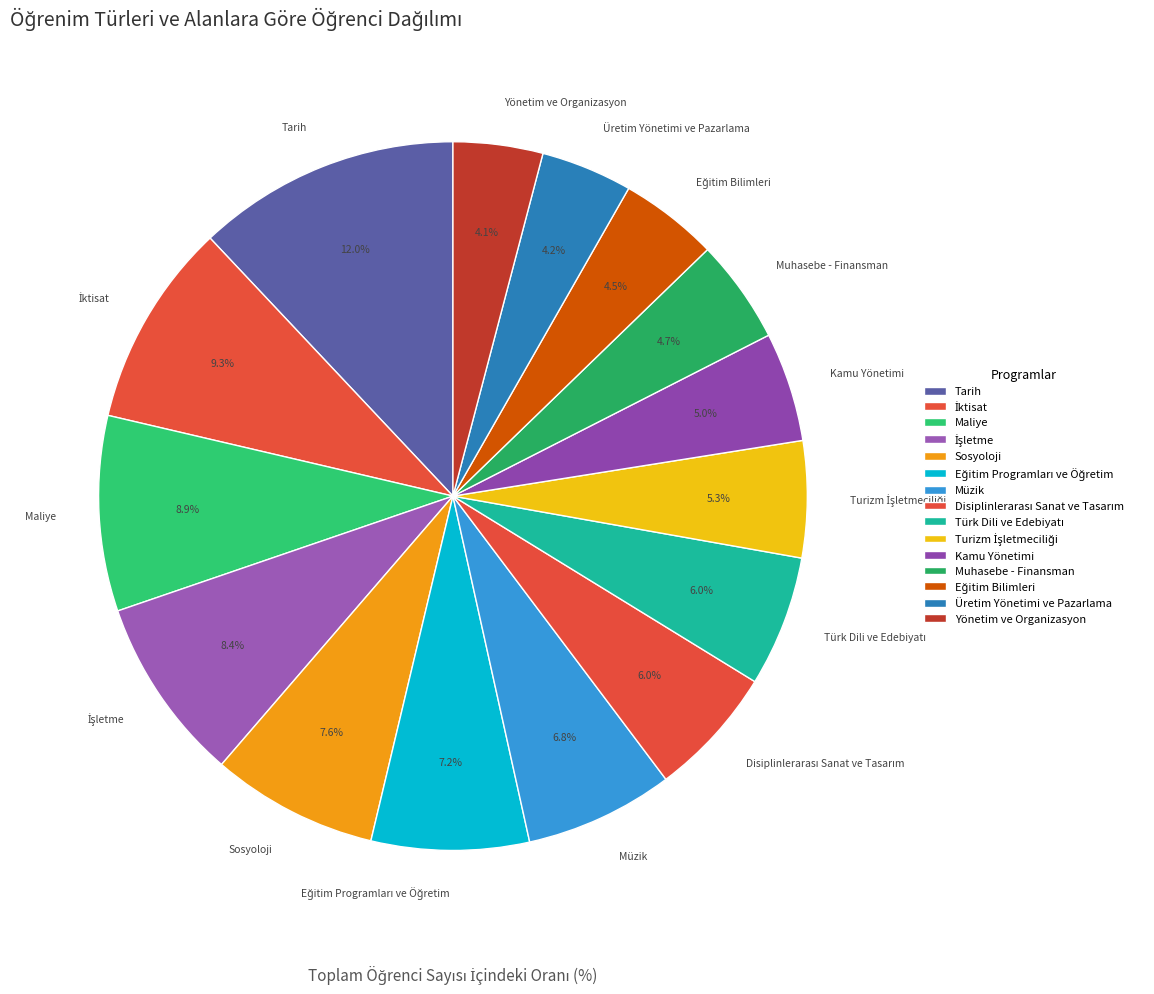

What percentage is the Muhasebe - Finansman slice, to the nearest percent?

5%